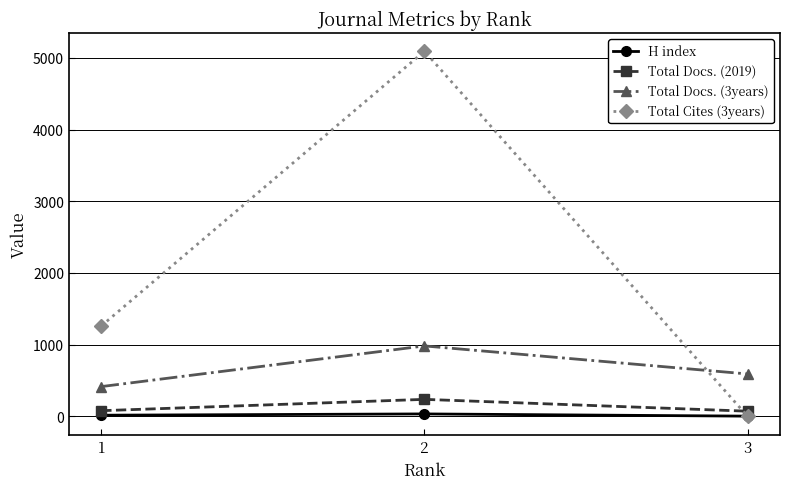

At which label is Total Cites (3years) closest to 2546?

1